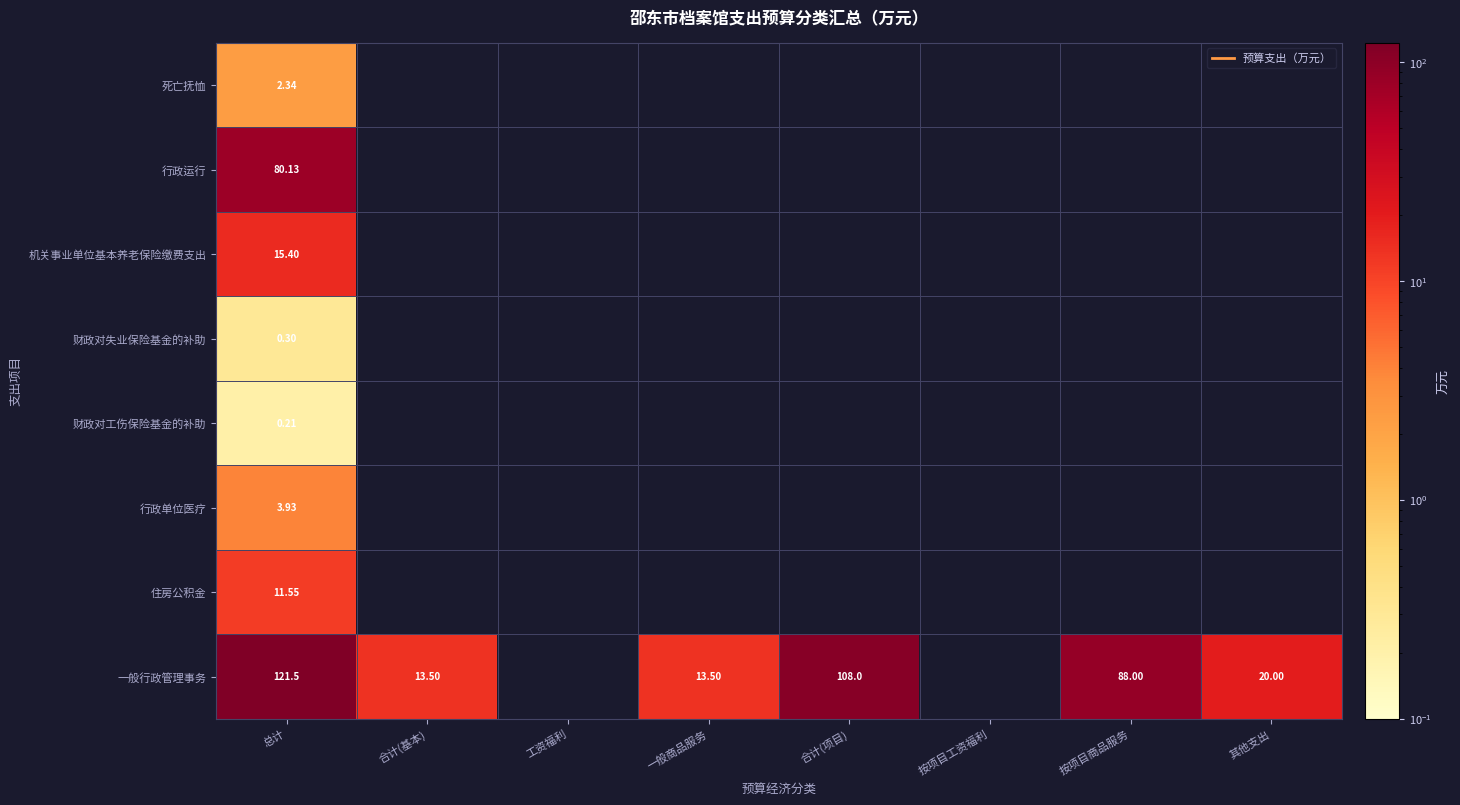

How many data points does each series have?

8